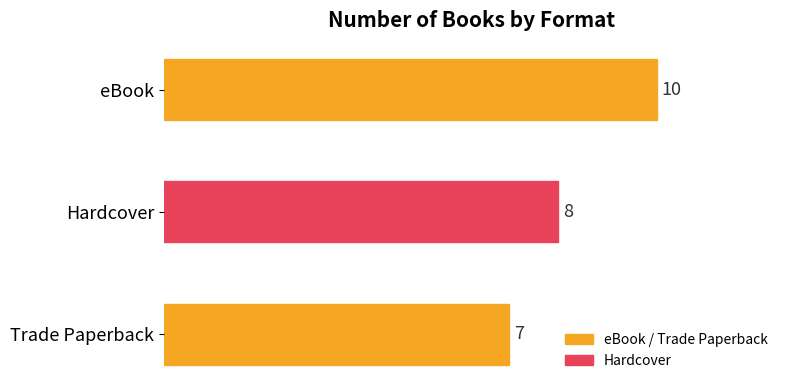

True or false: the data shows 8 at Hardcover.

True